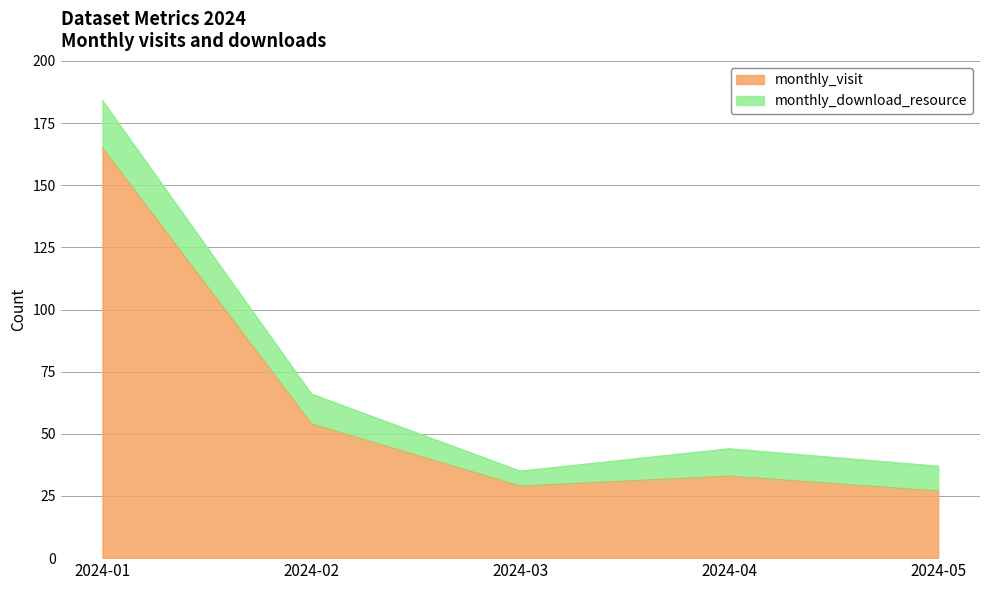

Where does the data first go above 33?

2024-01